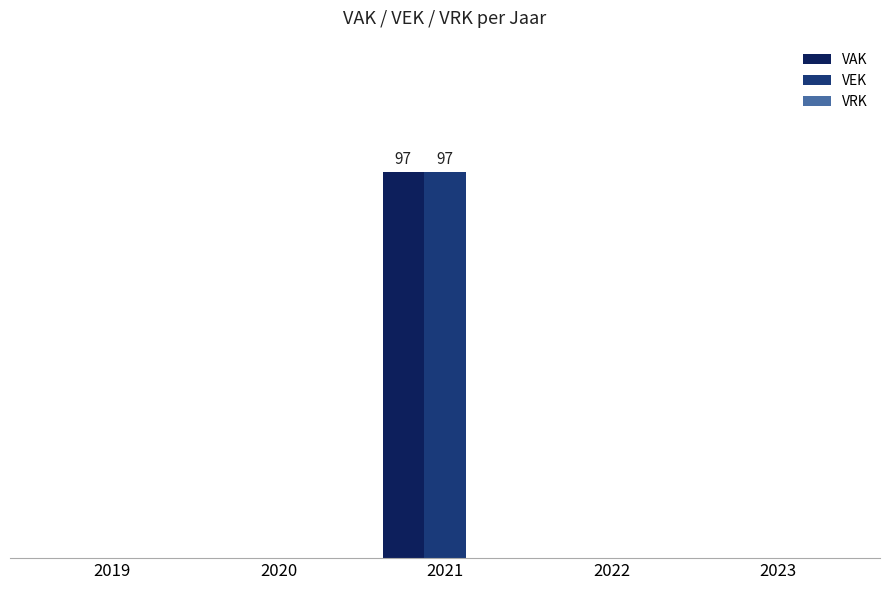

What is the difference between the maximum and minimum values in the VEK series?

97